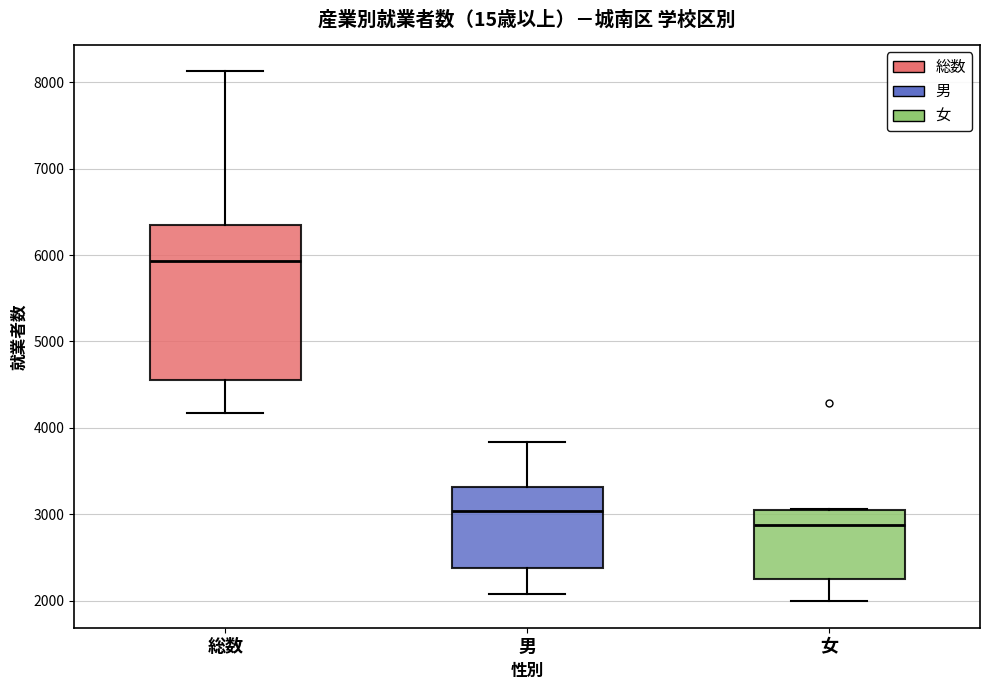

Reading left to right, read every box against the y-axis: the position of its median line, the range the box covers, and the ends of its whiskers. The values are not printed on the chart, so give them approximately, as read against the axis.

総数: median 5900, box 4600 to 6300, whiskers 4200 to 8100
男: median 3000, box 2400 to 3300, whiskers 2100 to 3800
女: median 2900, box 2200 to 3000, whiskers 2000 to 3100